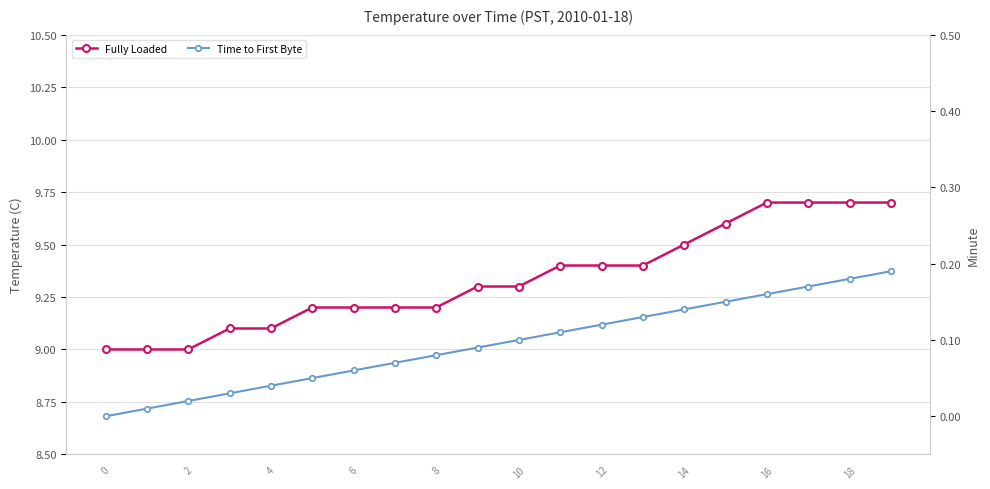

Reading left to right, list all the values displayed in this chart.

Fully Loaded: 9.0	9.0	9.0	9.1	9.1	9.2	9.2	9.2	9.2	9.3	9.3	9.4	9.4	9.4	9.5	9.6	9.7	9.7	9.7	9.7
Time to First Byte: 0.0	0.0	0.0	0.0	0.0	0.1	0.1	0.1	0.1	0.1	0.1	0.1	0.1	0.1	0.1	0.1	0.2	0.2	0.2	0.2